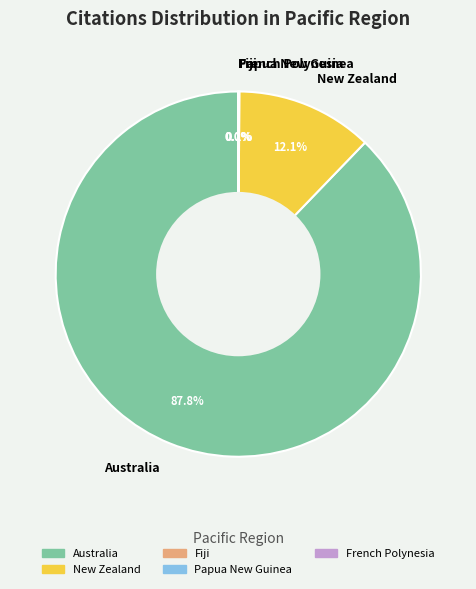

To the nearest percent, what portion does New Zealand represent?

12%